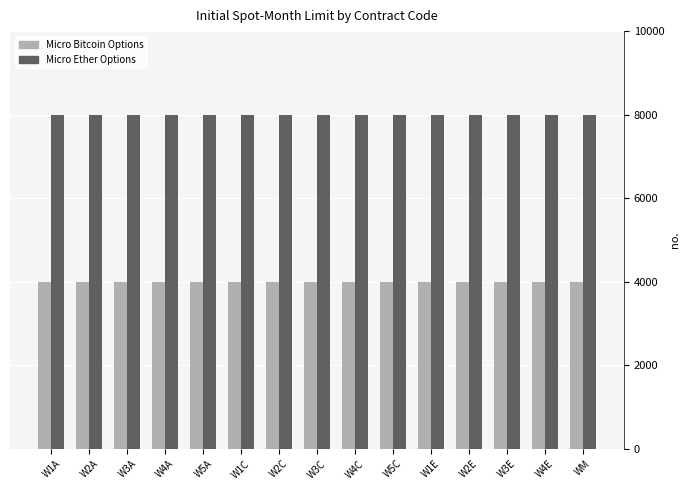

What is the minimum value for Micro Bitcoin Options?

4000